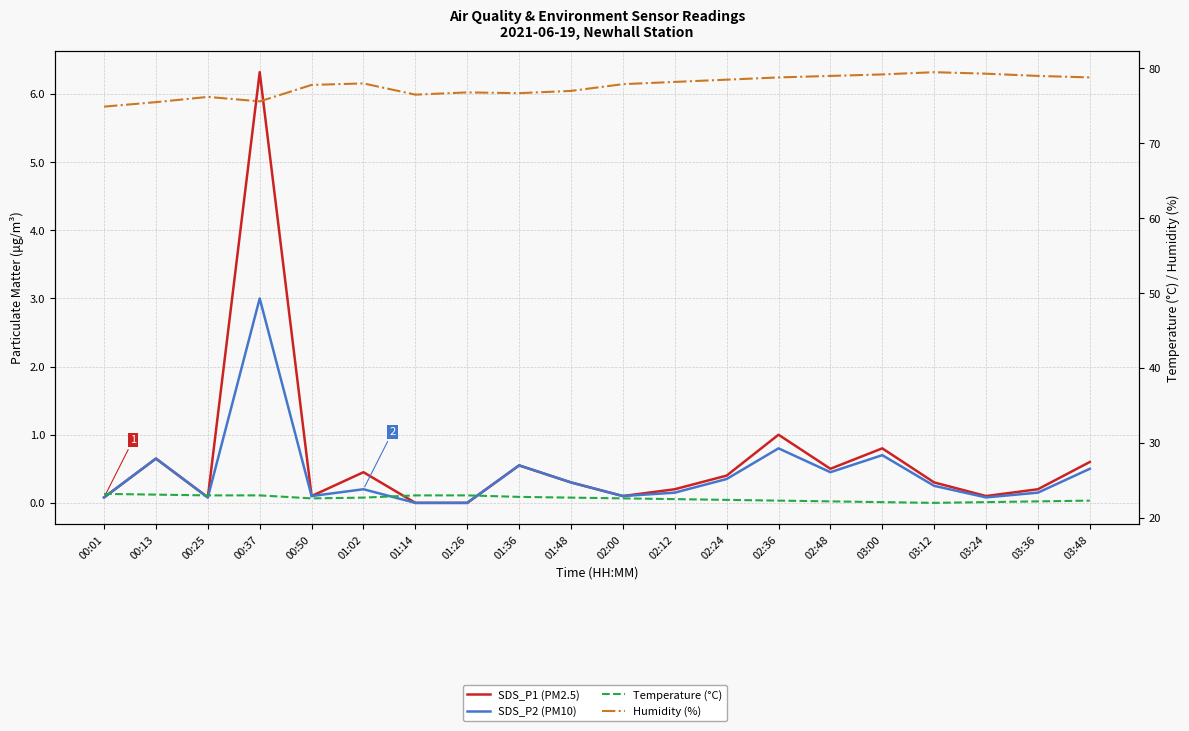

How many series are shown in this chart?

4